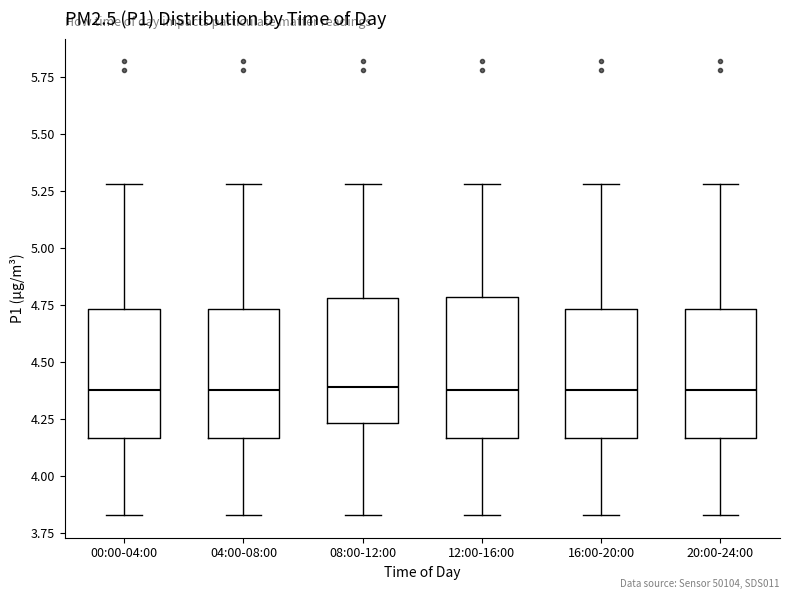

Where is the lower edge of the box for 08:00-12:00 on the y-axis? The values are not printed on the chart, so give them approximately, as read against the axis.

4.25